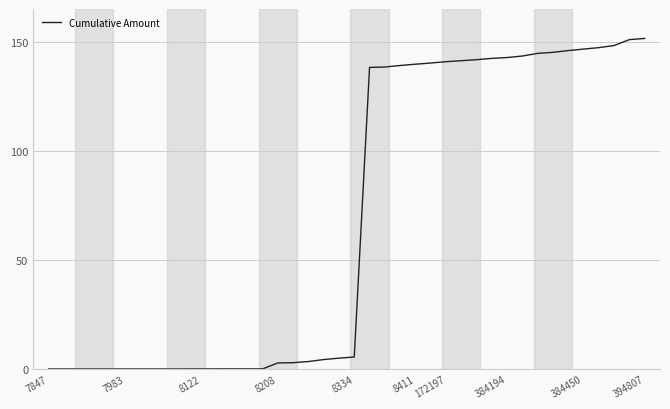

What is the greatest value displayed?

151.5